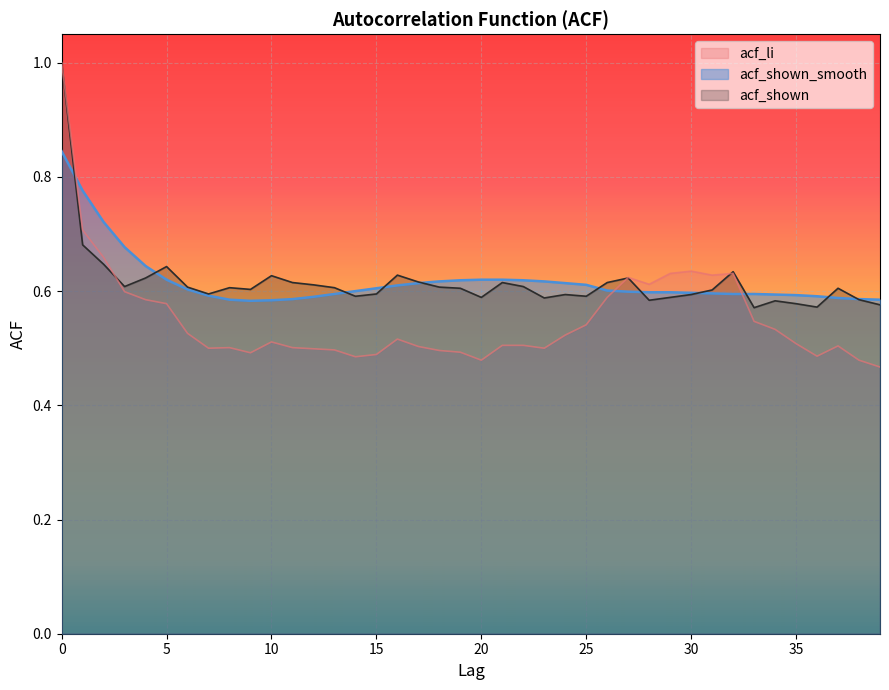

How many lines are shown in the chart?

3